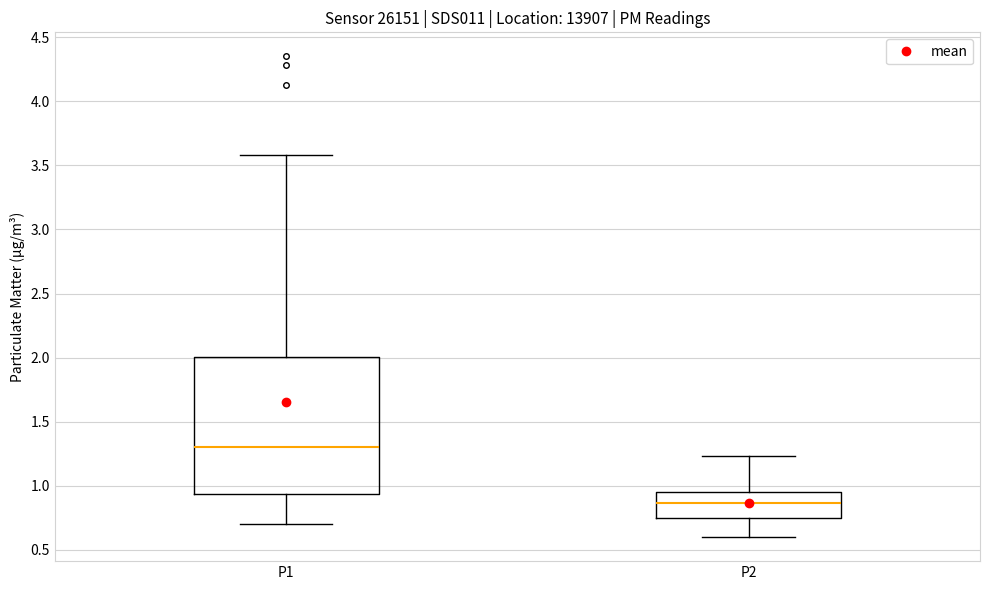

Reading left to right, transcribe this box plot: for each box, give where its median line is, the range the box spans, and where its two whiskers end, as read against the y-axis. The values are not printed on the chart, so give them approximately, as read against the axis.

P1: median 1.30, box 0.95 to 2.00, whiskers 0.70 to 3.60
P2: median 0.85, box 0.75 to 0.95, whiskers 0.60 to 1.25